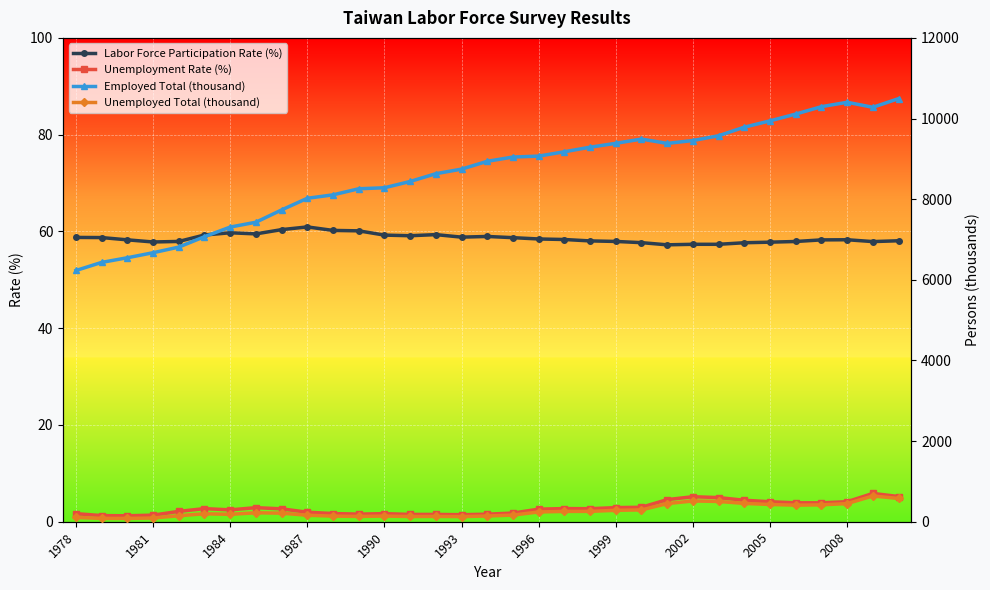

True or false: Employed Total (thousand) and Unemployment Rate (%) cross at least once.

False